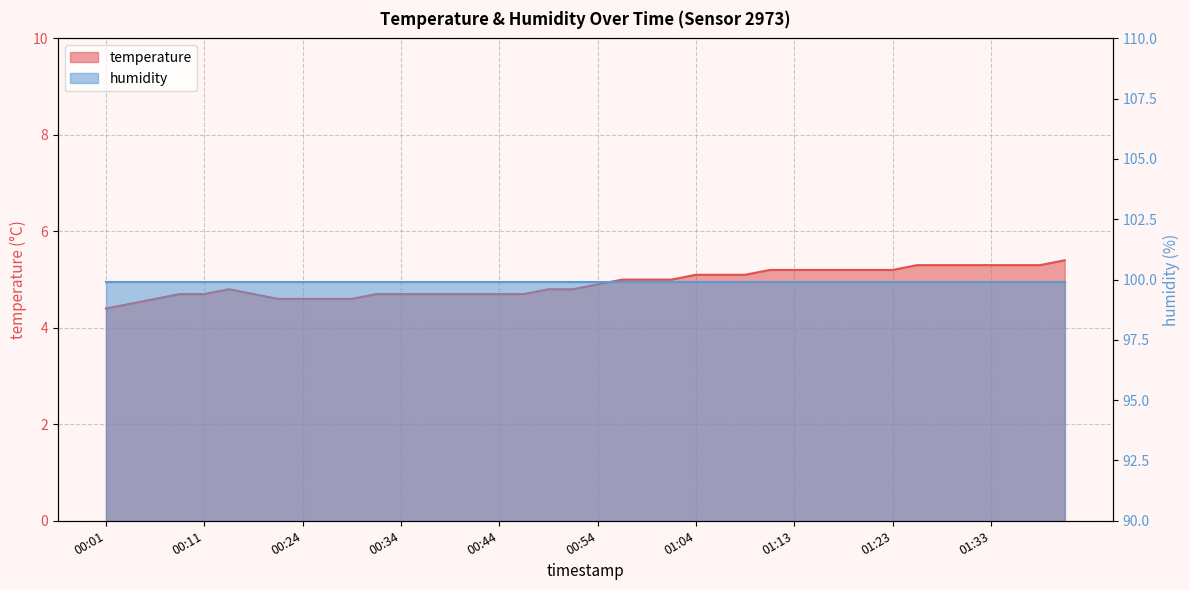

Rank the categories by value from lowest to highest.

00:01, 00:03, 00:06, 00:21, 00:24, 00:26, 00:29, 00:08, 00:11, 00:19, 00:31, 00:34, 00:36, 00:39, 00:41, 00:44, 00:46, 00:13, 00:49, 00:51, 00:54, 00:56, 00:59, 01:01, 01:04, 01:06, 01:08, 01:11, 01:13, 01:16, 01:18, 01:21, 01:23, 01:26, 01:28, 01:31, 01:33, 01:36, 01:38, 01:41